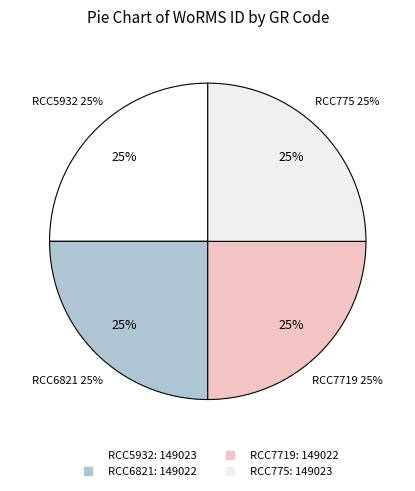

To the nearest percent, what is the combined percentage of RCC5932 and RCC775?

50%